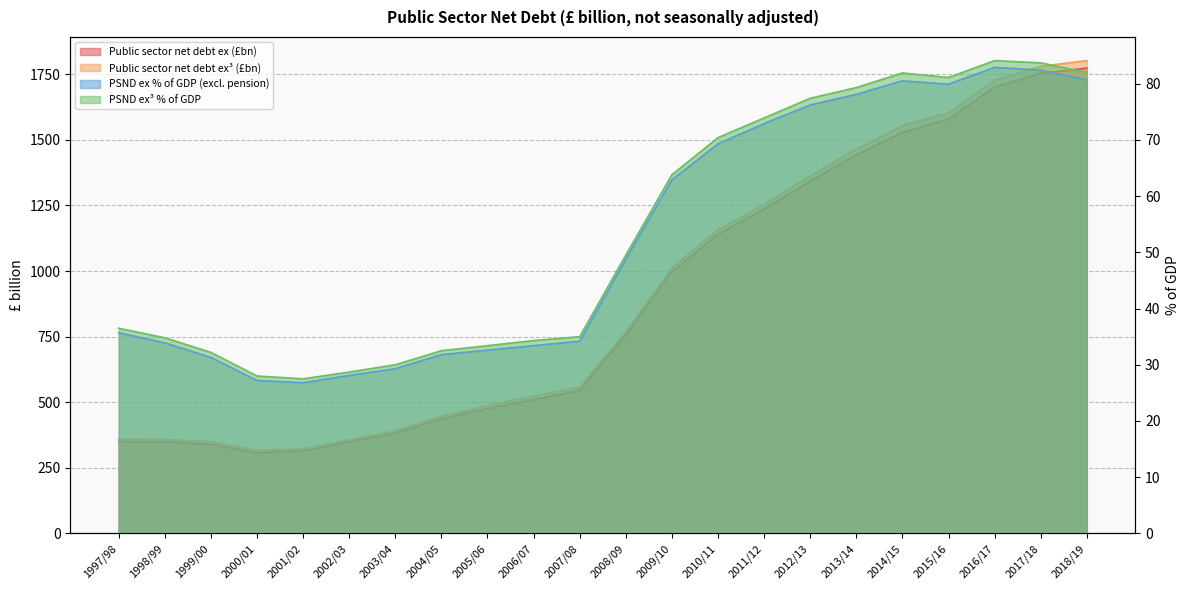

What is the minimum value for PSND ex % of GDP (excl. pension)?

26.8